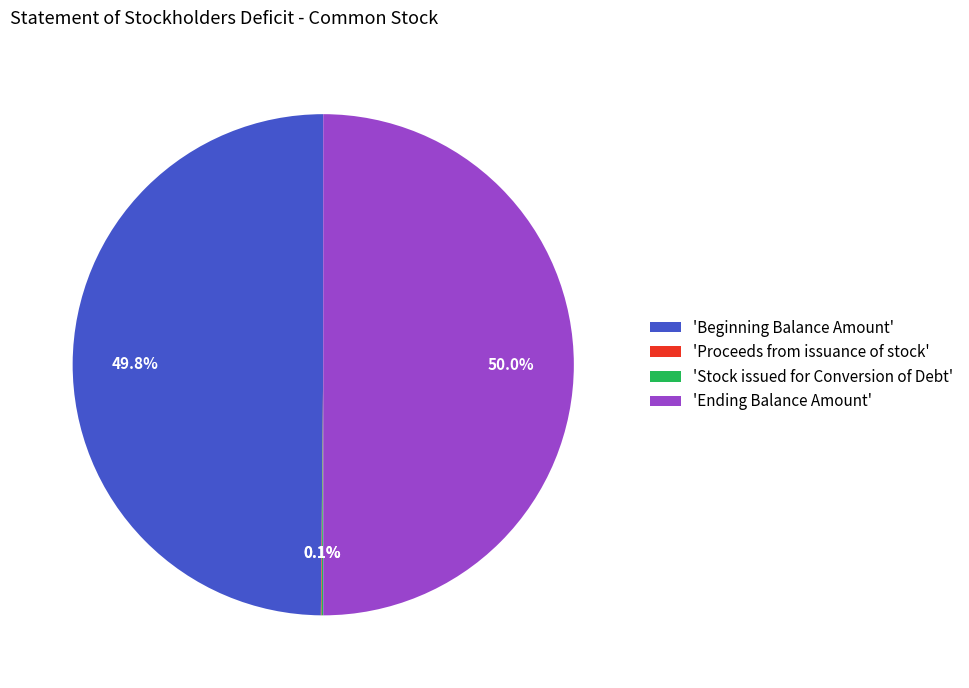

What is the total percentage of 'Beginning Balance Amount' and 'Ending Balance Amount'?

99.8%